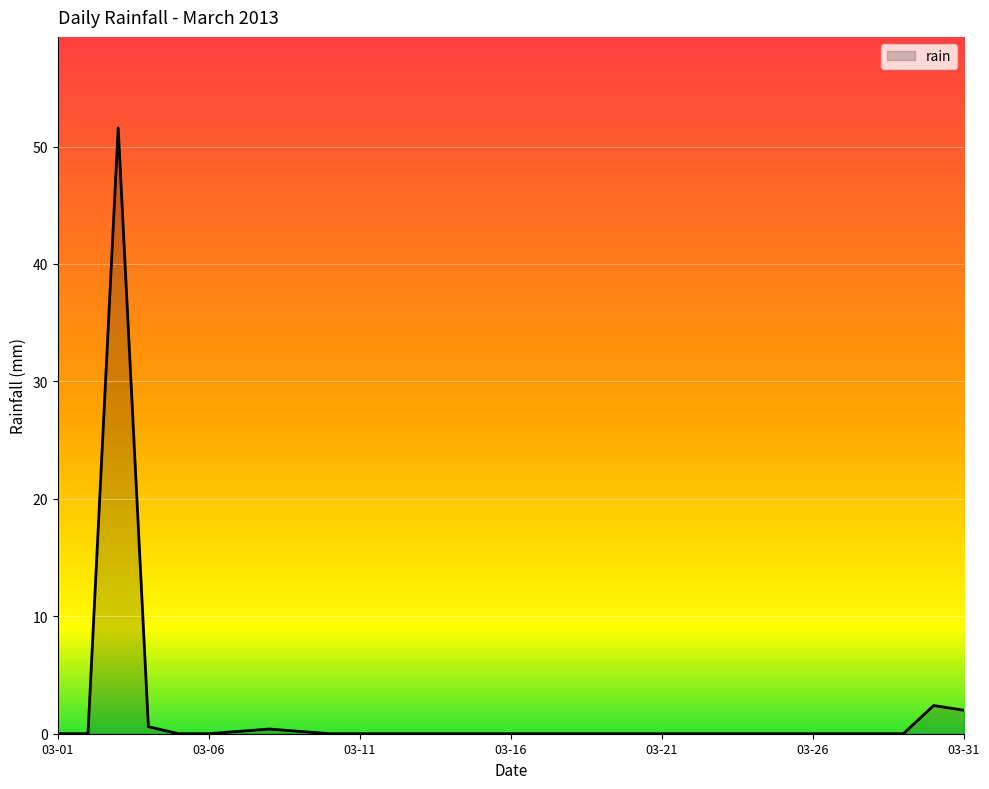

What is the difference between the maximum and minimum values?

51.6